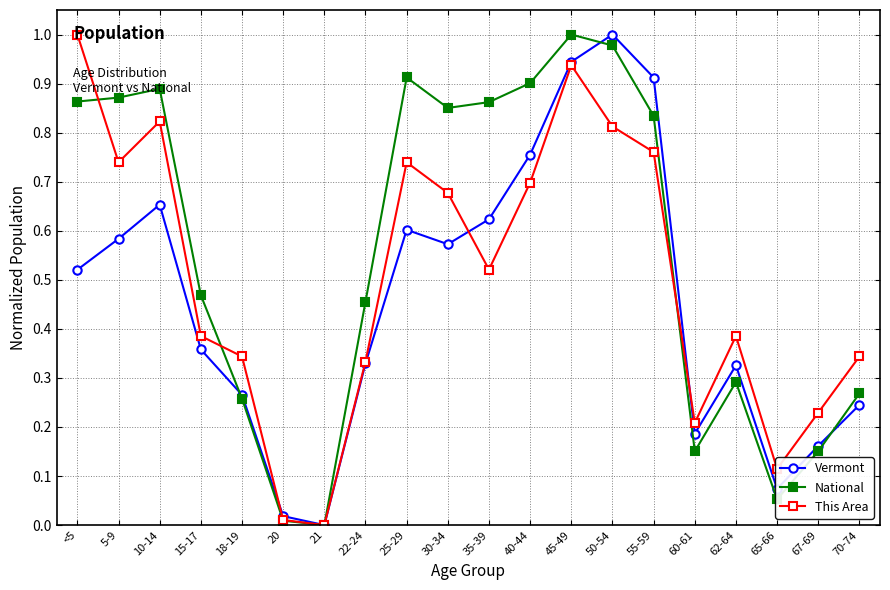

List the series in order of their overall mean, highest first.

National, This Area, Vermont